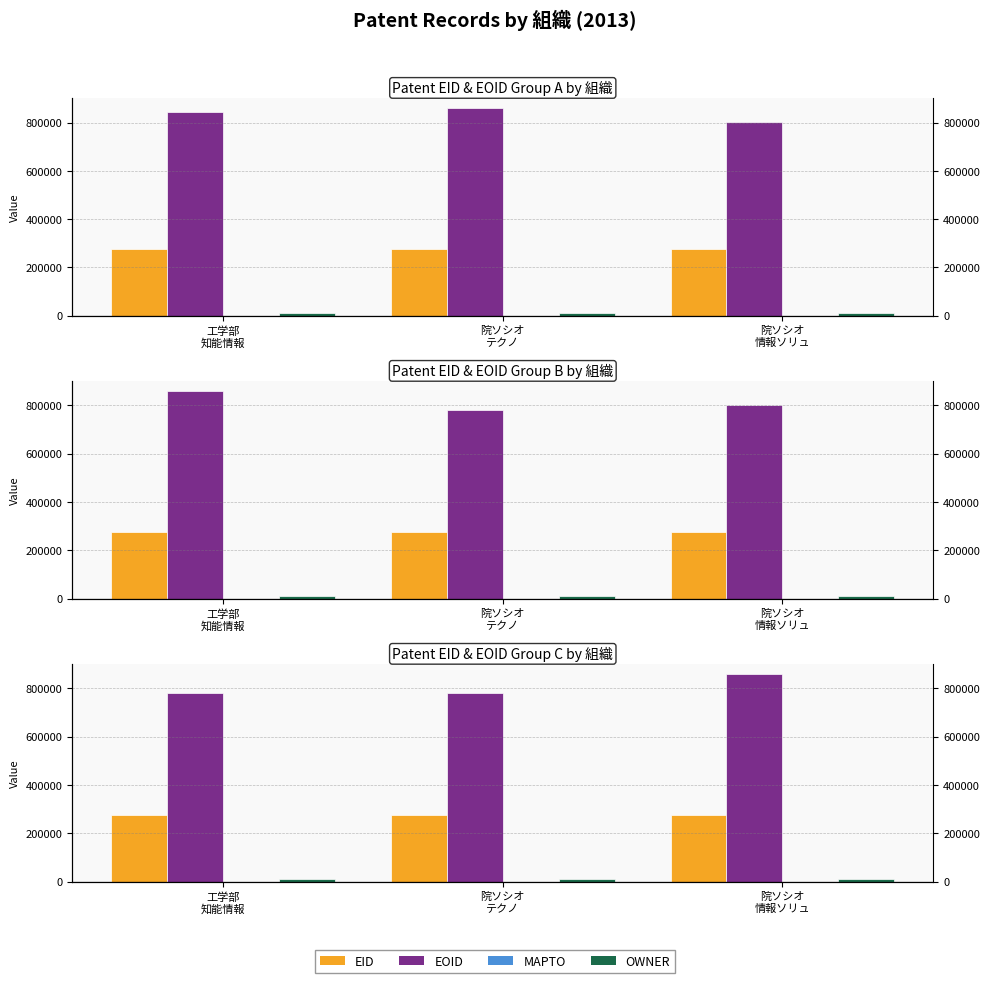

Which series changed the most between 工学部
知能情報 and 院ソシオ
情報ソリュ?

EOID